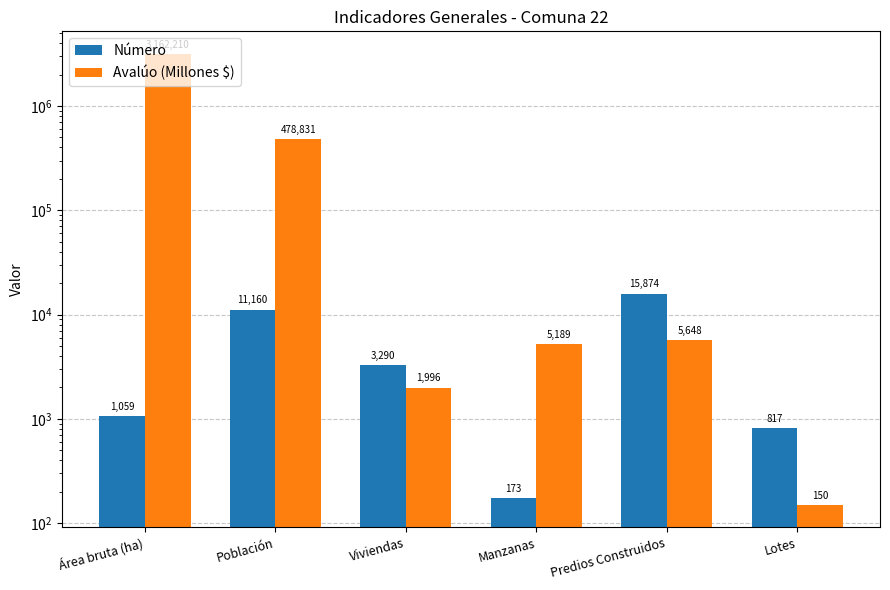

At which label does Avalúo (Millones $) reach its peak?

Área bruta (ha)